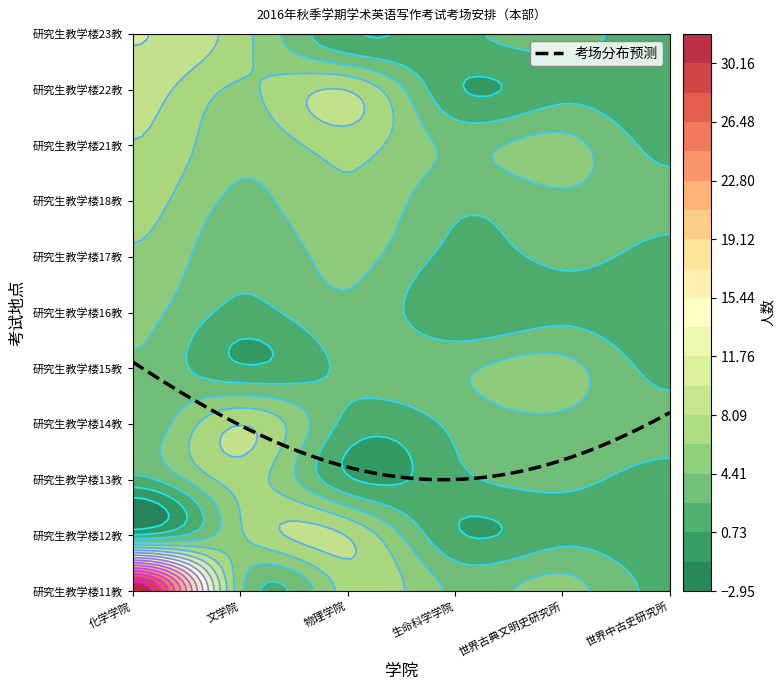

What is the sum of the 生命科学学院 values at 9 and 3?

4